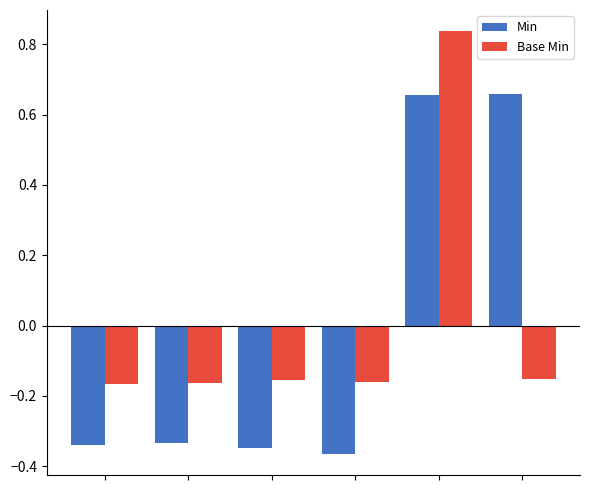

At how many categories does at least one series exceed 0?

2